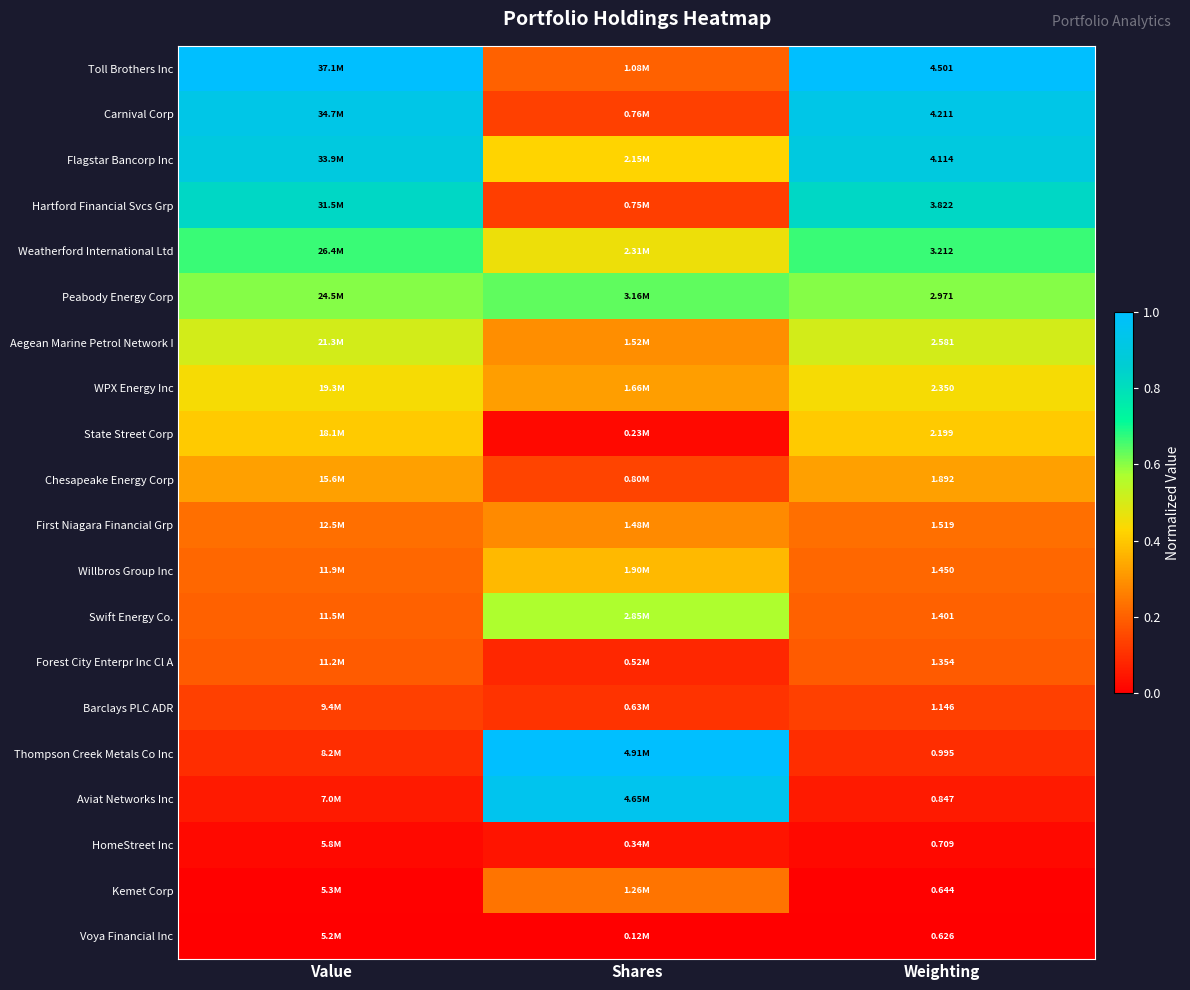

Rank the series at Weighting from highest to lowest value.

Toll Brothers Inc, Carnival Corp, Flagstar Bancorp Inc, Hartford Financial Svcs Grp, Weatherford International Ltd, Peabody Energy Corp, Aegean Marine Petrol Network I, WPX Energy Inc, State Street Corp, Chesapeake Energy Corp, First Niagara Financial Grp, Willbros Group Inc, Swift Energy Co., Forest City Enterpr Inc Cl A, Barclays PLC ADR, Thompson Creek Metals Co Inc, Aviat Networks Inc, HomeStreet Inc, Kemet Corp, Voya Financial Inc